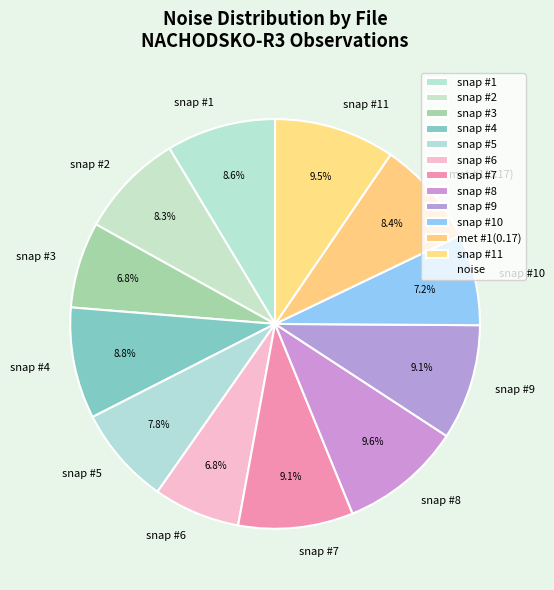

Approximately how many times larger is the value at snap #8 compared to snap #1?

1.1